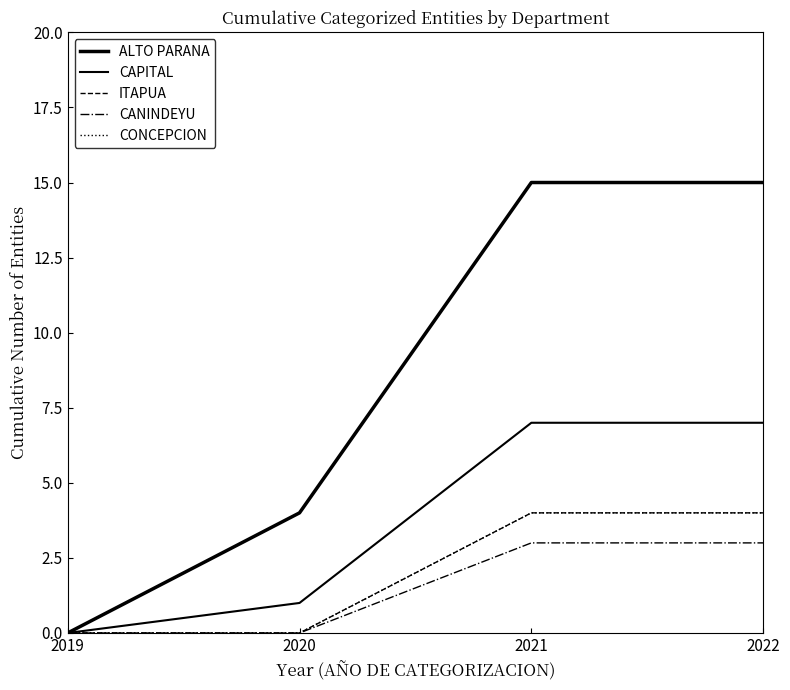

Is this an area chart (filled region under the line)?

No